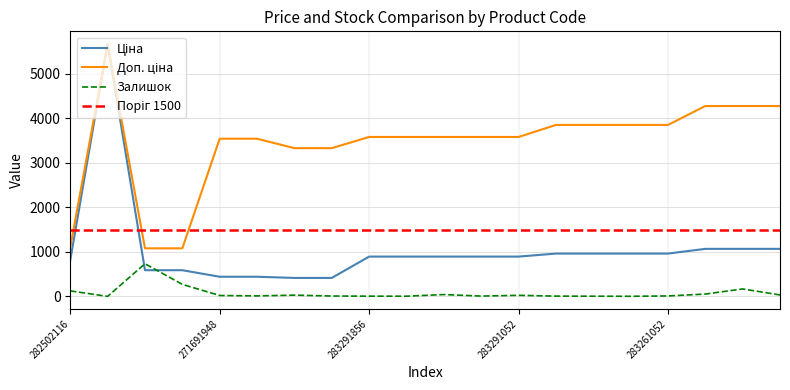

True or false: Залишок has a value of 26.0 at 283291052.

True